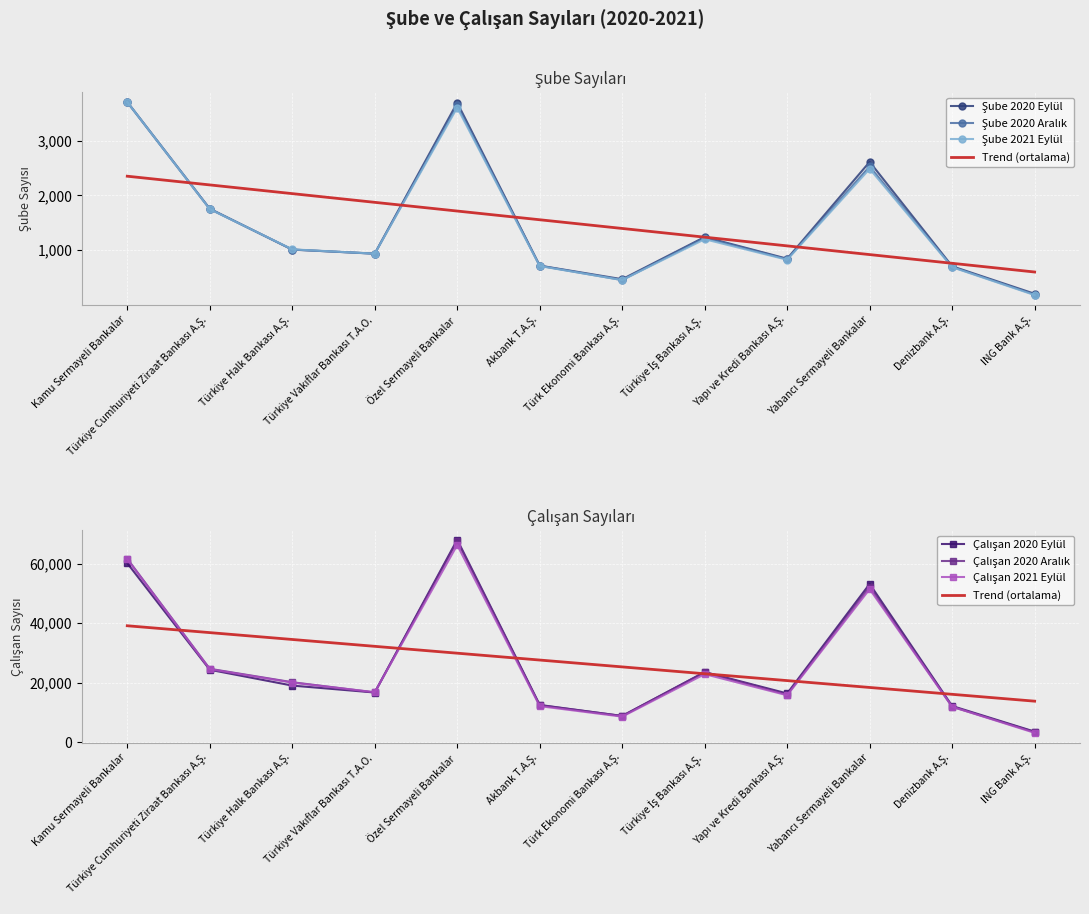

How many lines are shown in the chart?

3